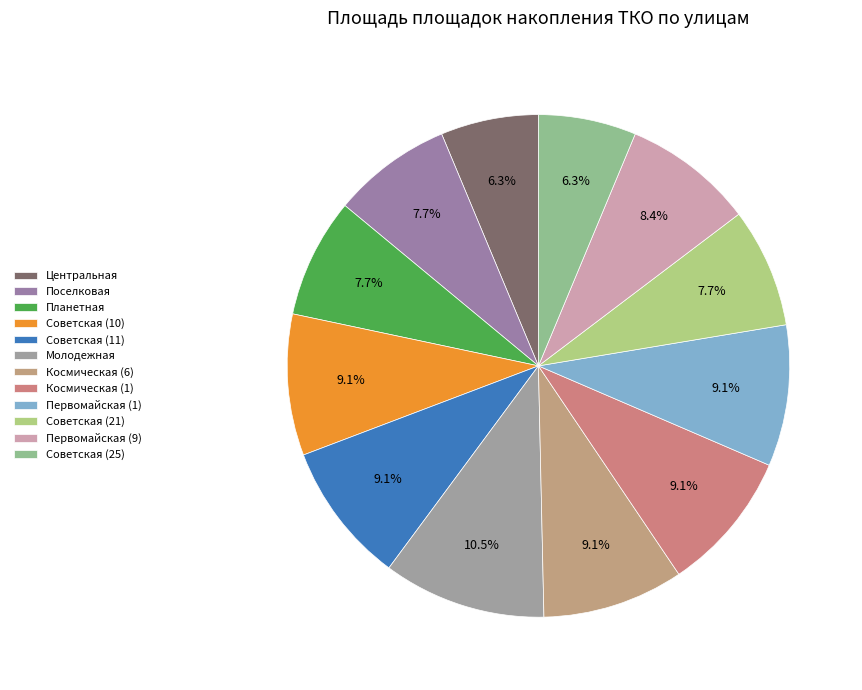

To the nearest percent, what is the average slice percentage?

8%